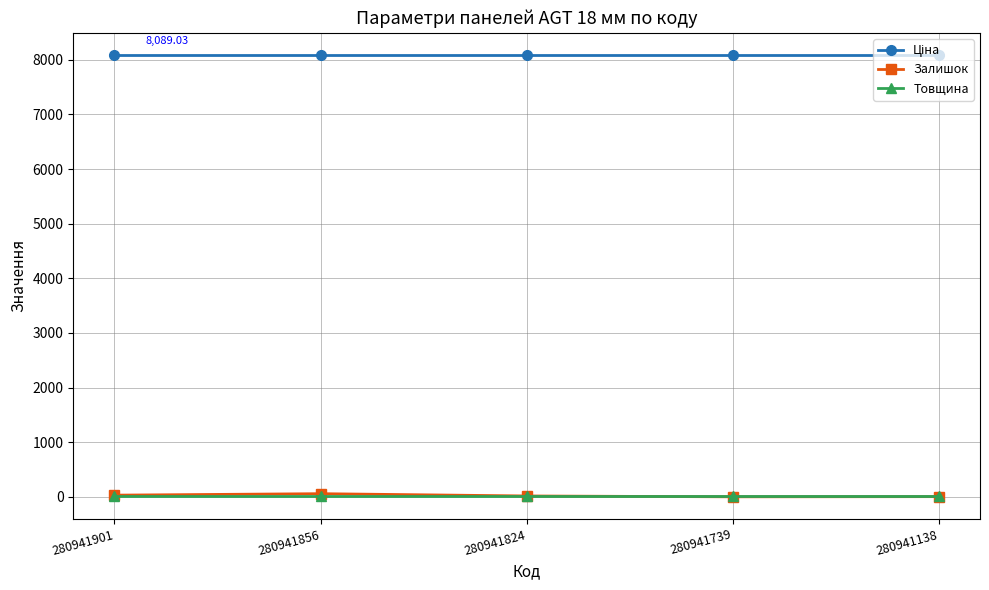

Which series has the widest spread of values?

Залишок